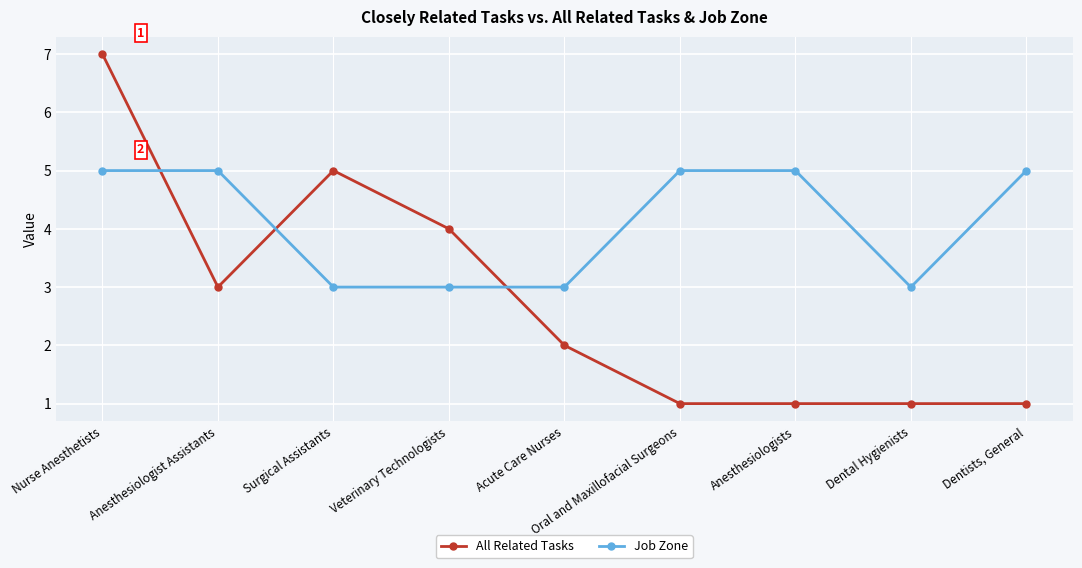

Is the value of All Related Tasks at Anesthesiologist Assistants greater than the value of Job Zone at Anesthesiologist Assistants?

No